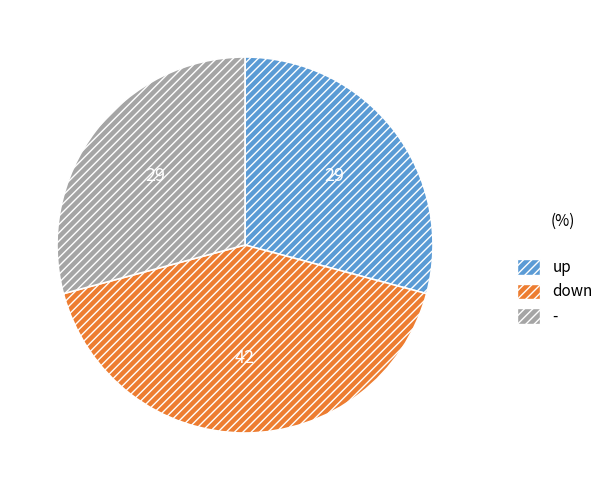

What is the largest slice in the pie chart?

down